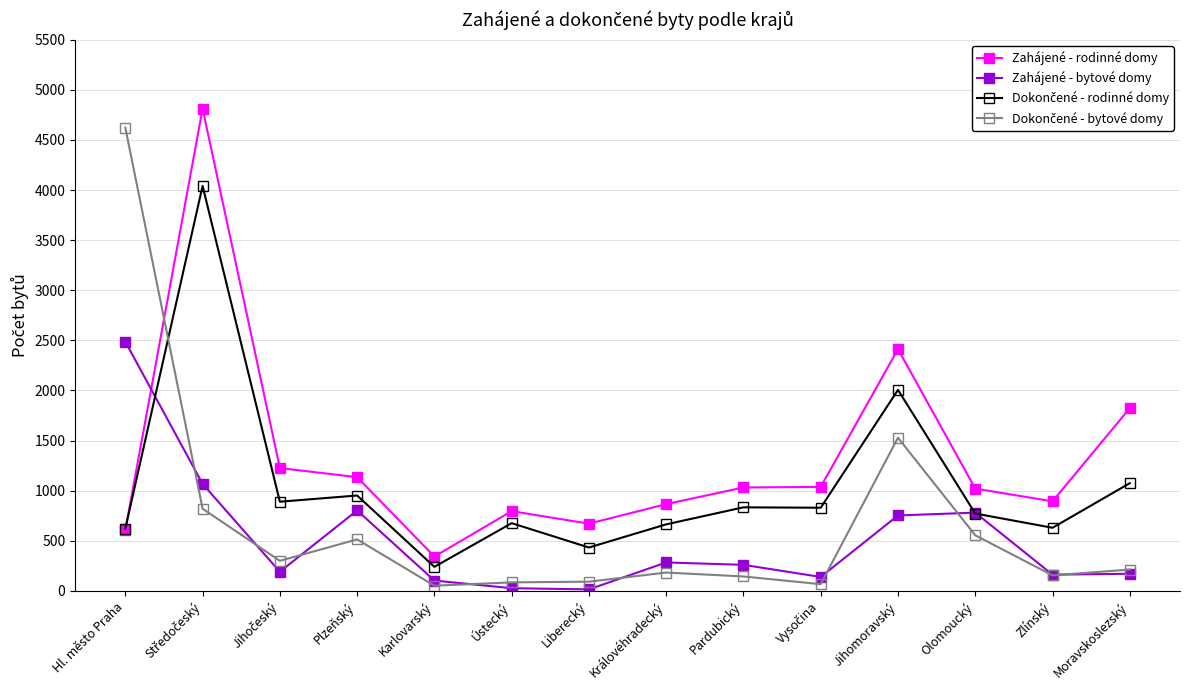

Between Karlovarský and Liberecký, which series saw the biggest shift?

Zahájené - rodinné domy